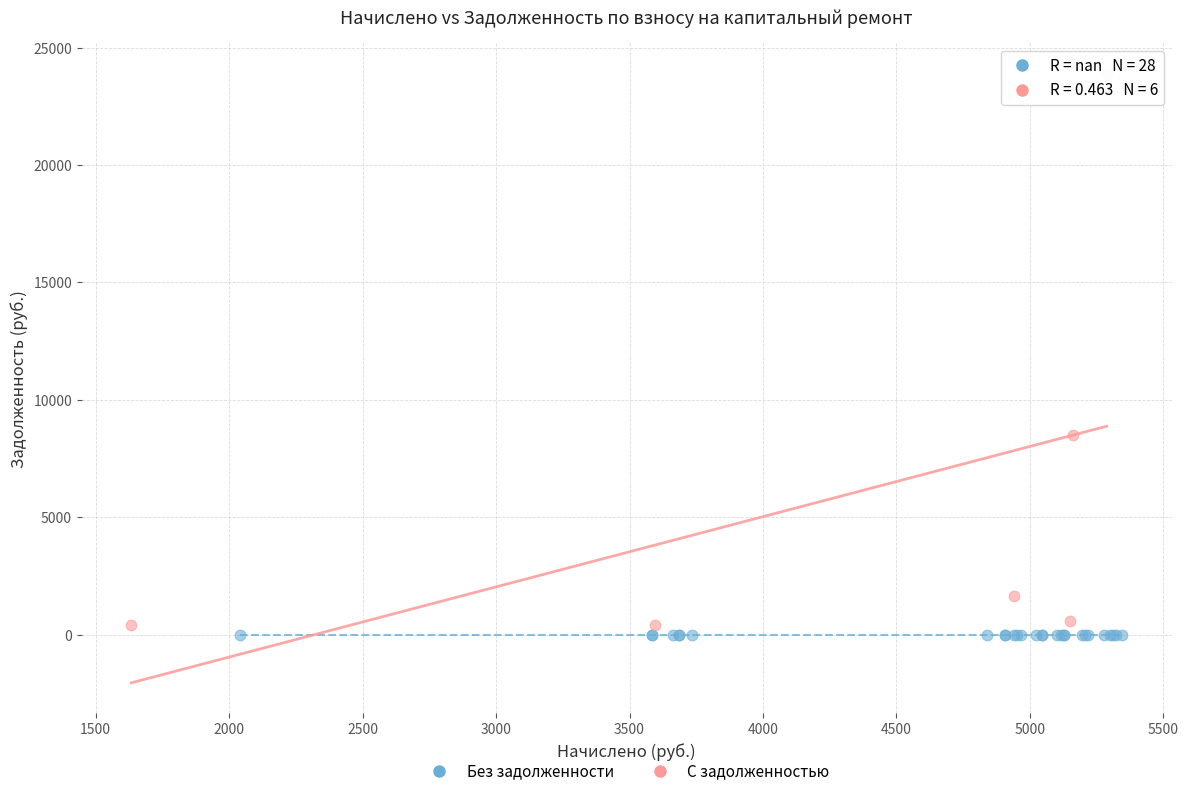

Which series reaches the maximum Y coordinate?

С задолженностью